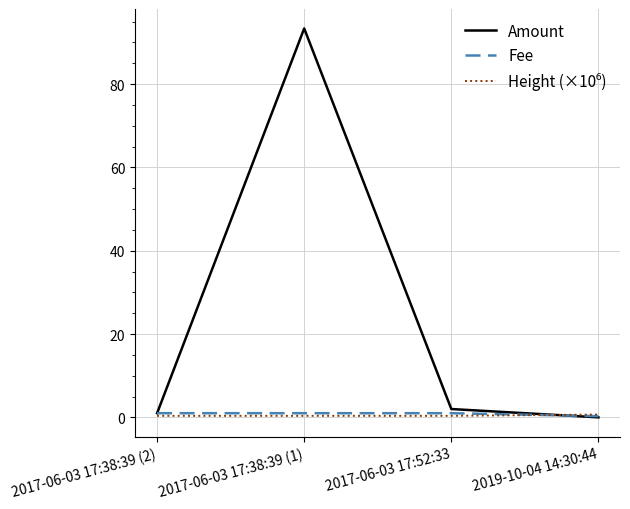

Which series has the widest spread of values?

Amount